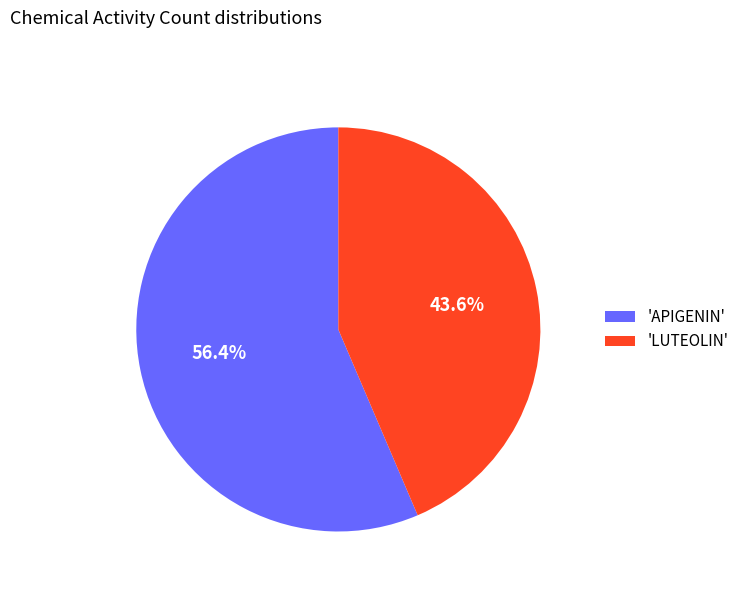

Which slice is the largest?

'APIGENIN'